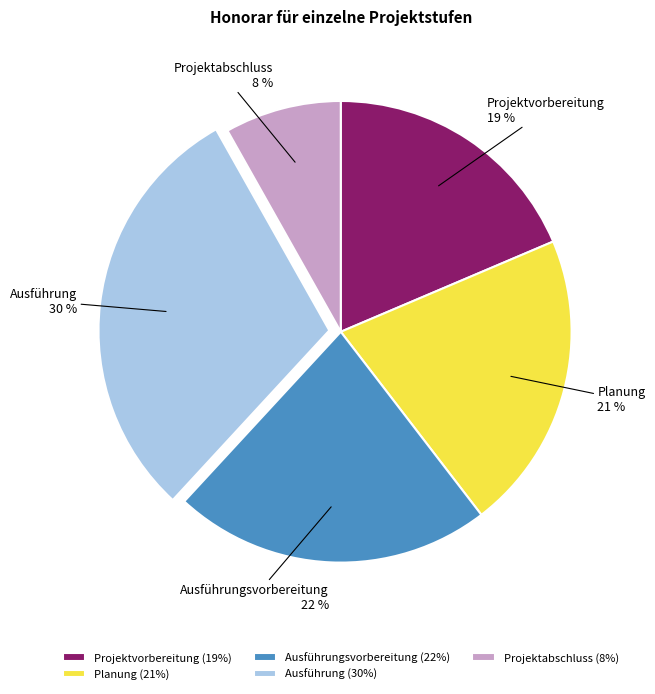

Is it true that Ausführungsvorbereitung is 22% of the pie?

True